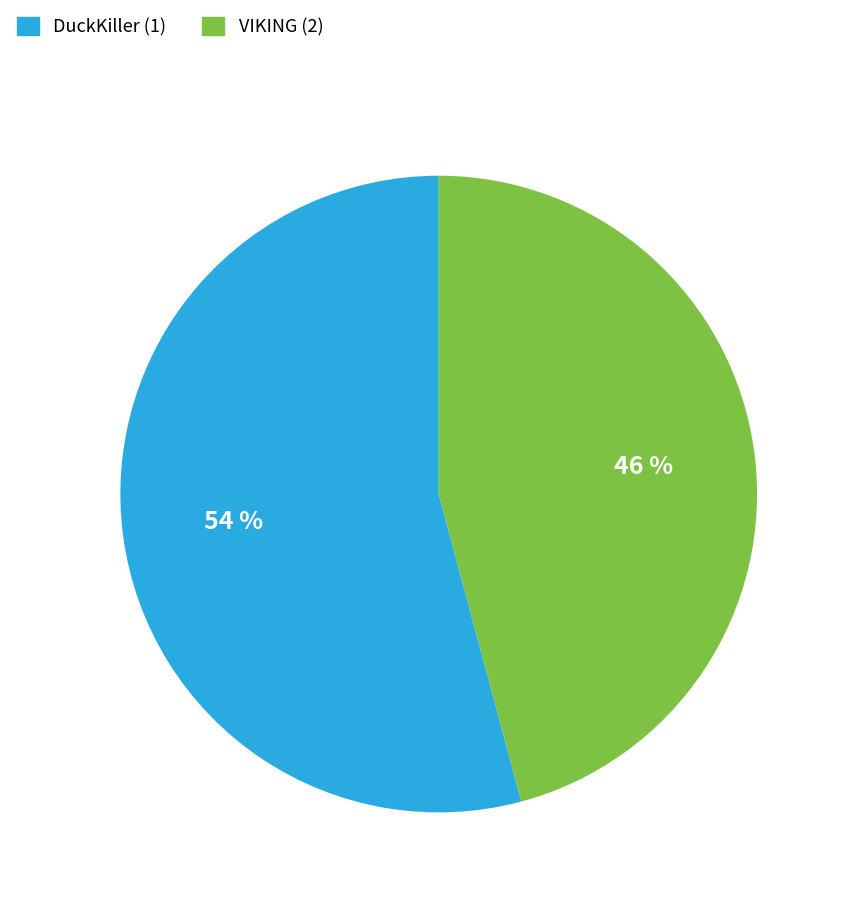

Combined, do DuckKiller (1) and VIKING (2) account for over 50%?

Yes